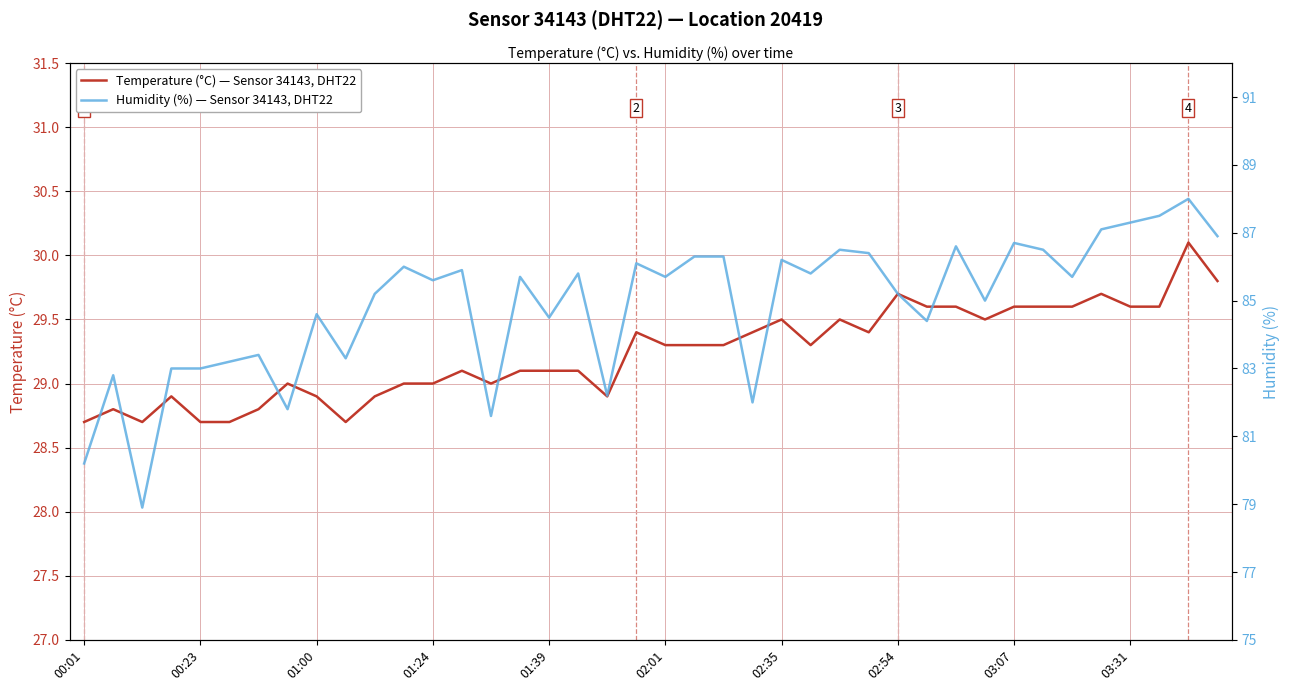

What is the difference between the maximum and minimum values in the Humidity (%) — Sensor 34143, DHT22 series?

9.1